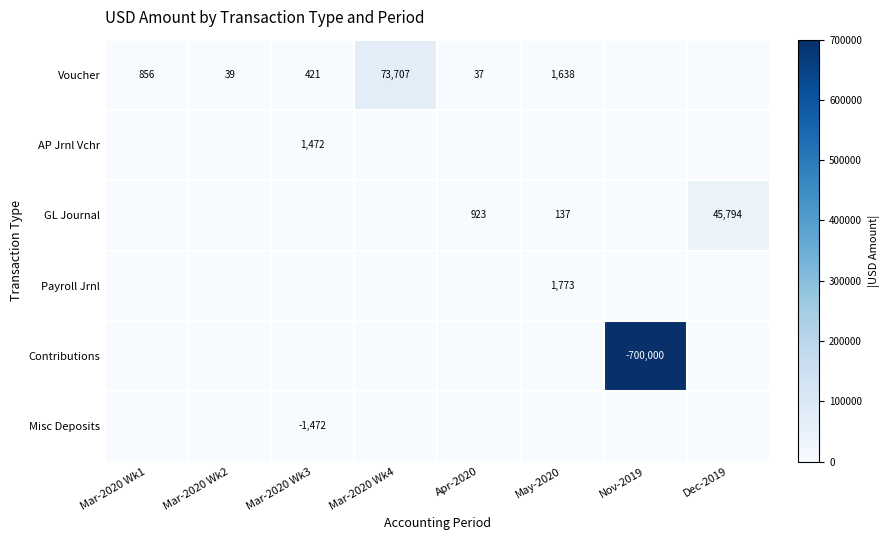

Which label corresponds to the largest value in the chart?

Nov-2019